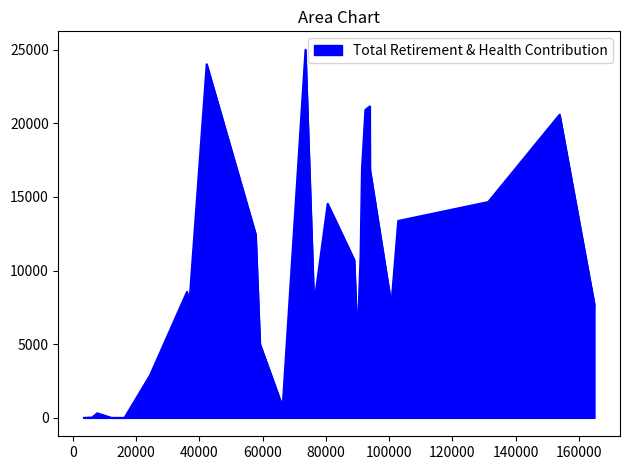

The chart shows a value of 4833 at 80605.0. True or false?

False